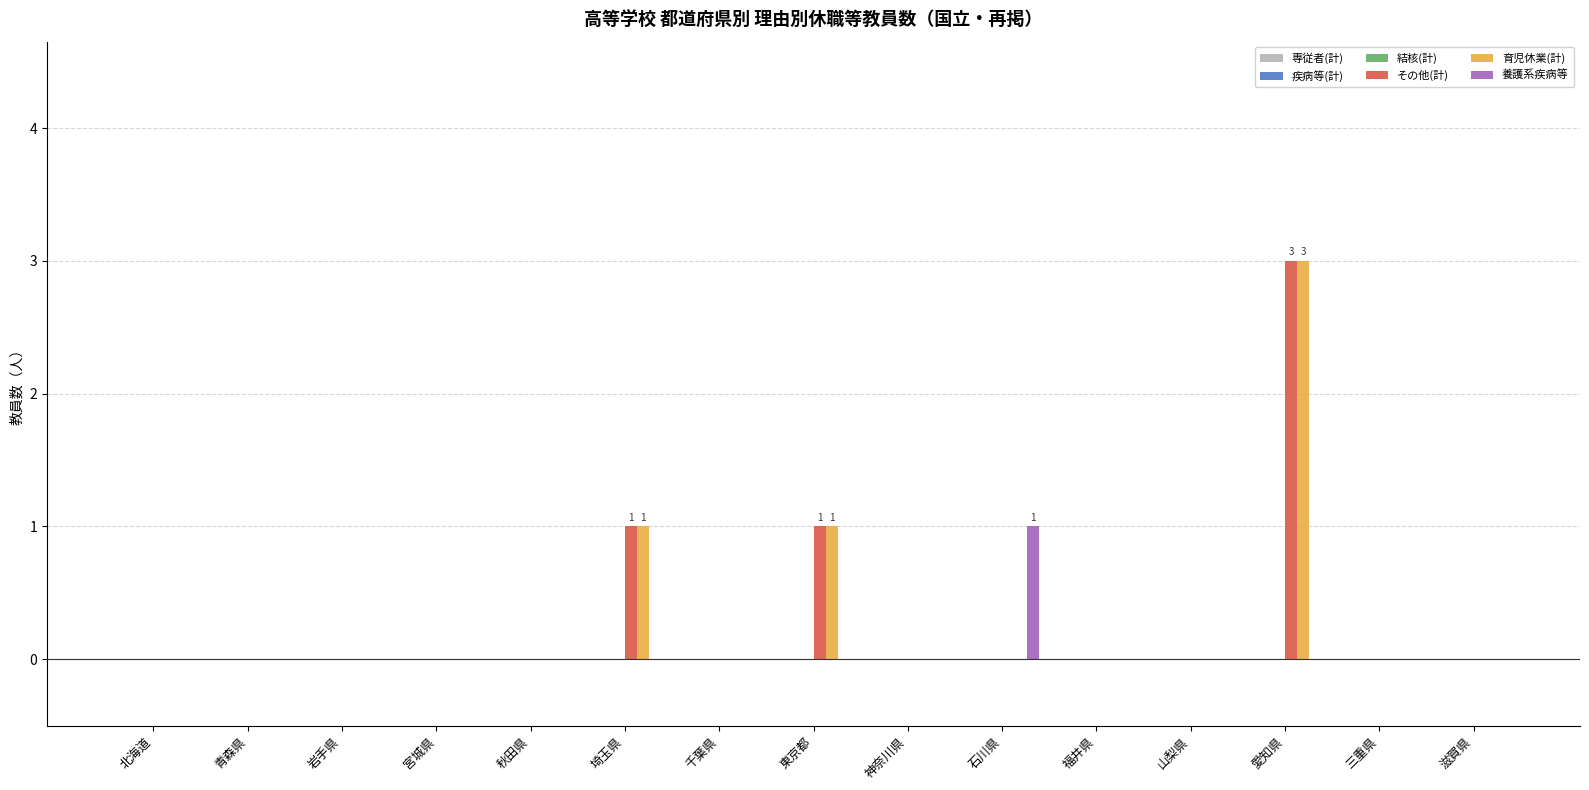

Is it true that その他(計) equals 1 at 愛知県?

False